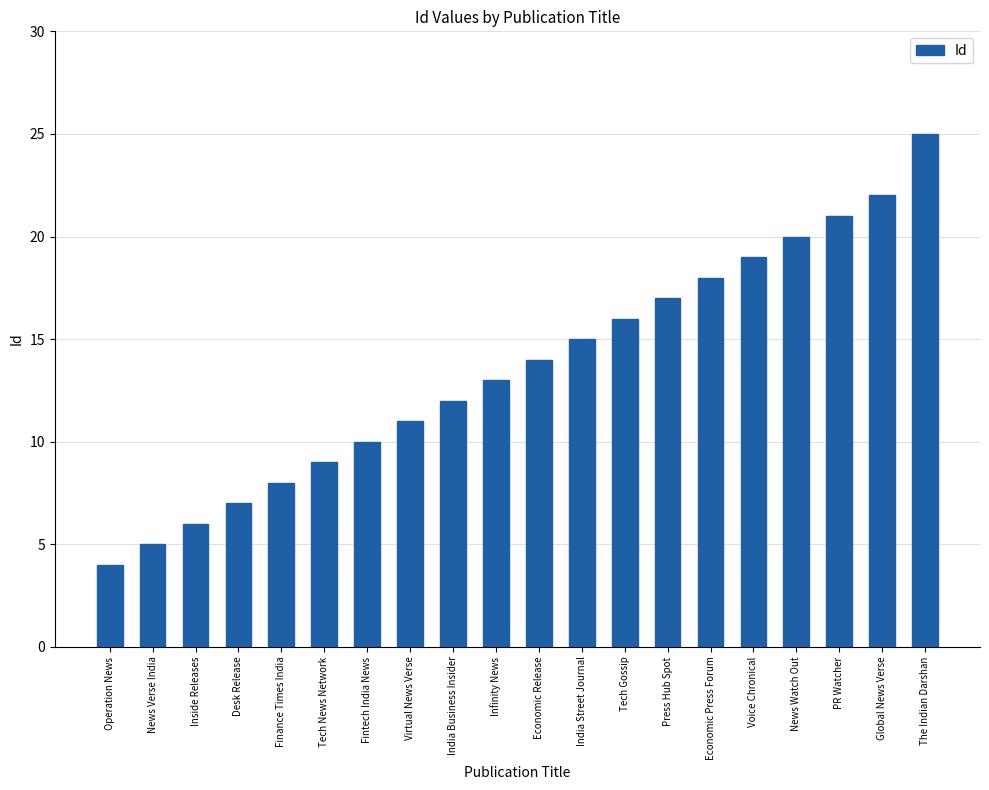

What is the change in value from Tech Gossip to PR Watcher?

+5